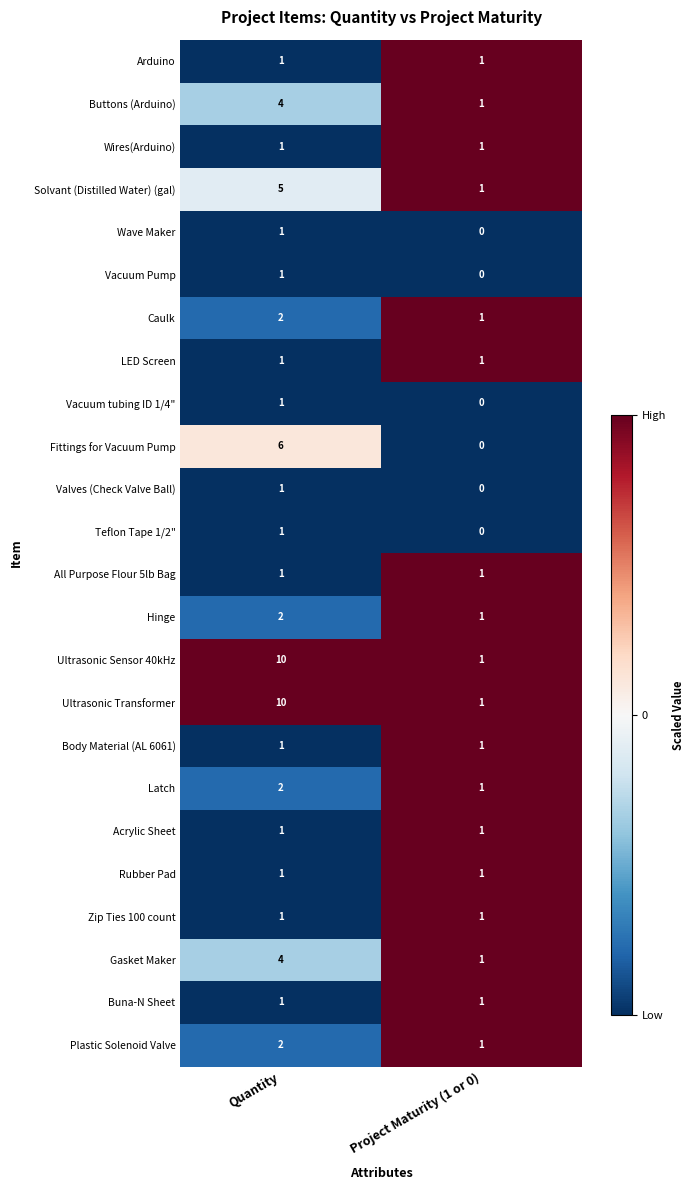

What is the total value across all series at Quantity?

61